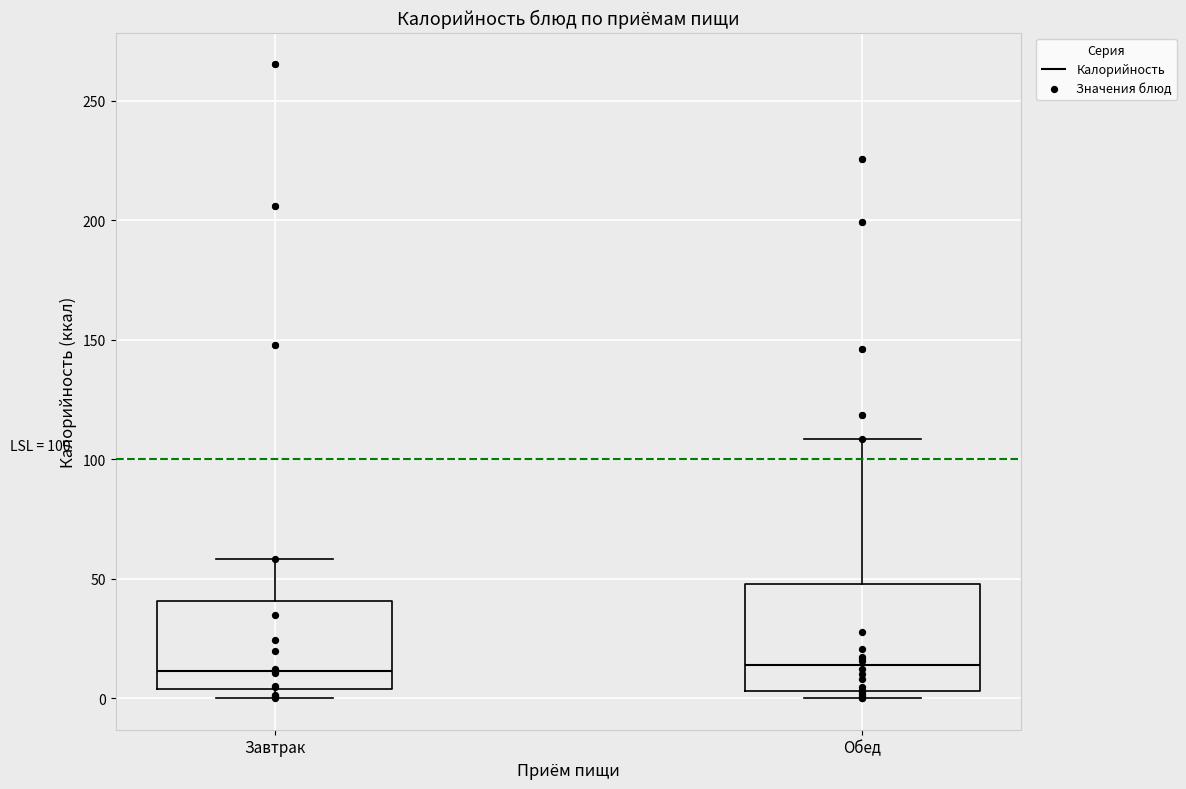

Which box is the tallest, from its lower edge to its upper edge?

Обед